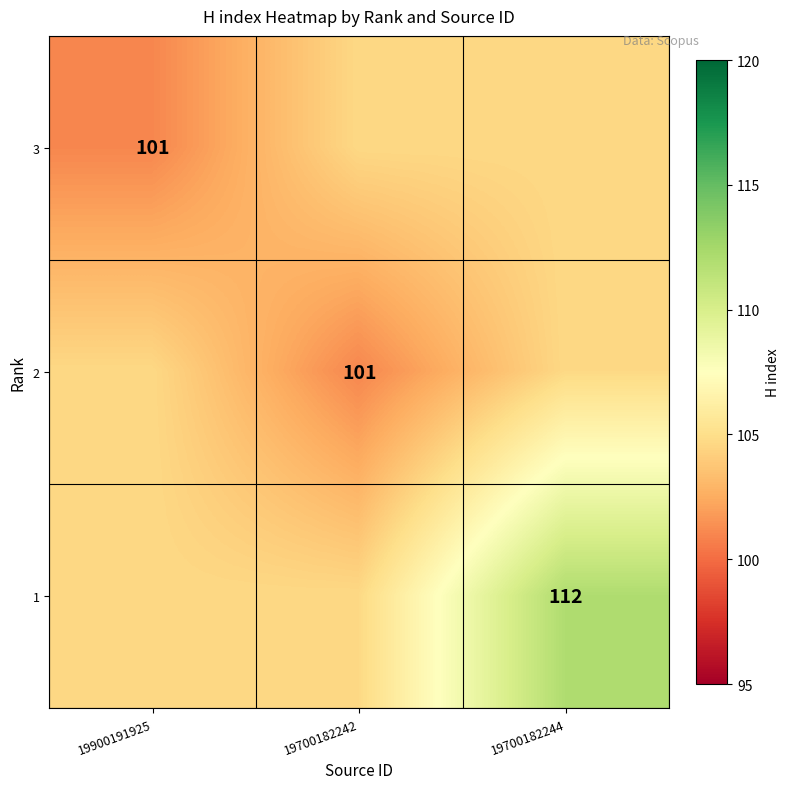

How many data points does each series have?

3